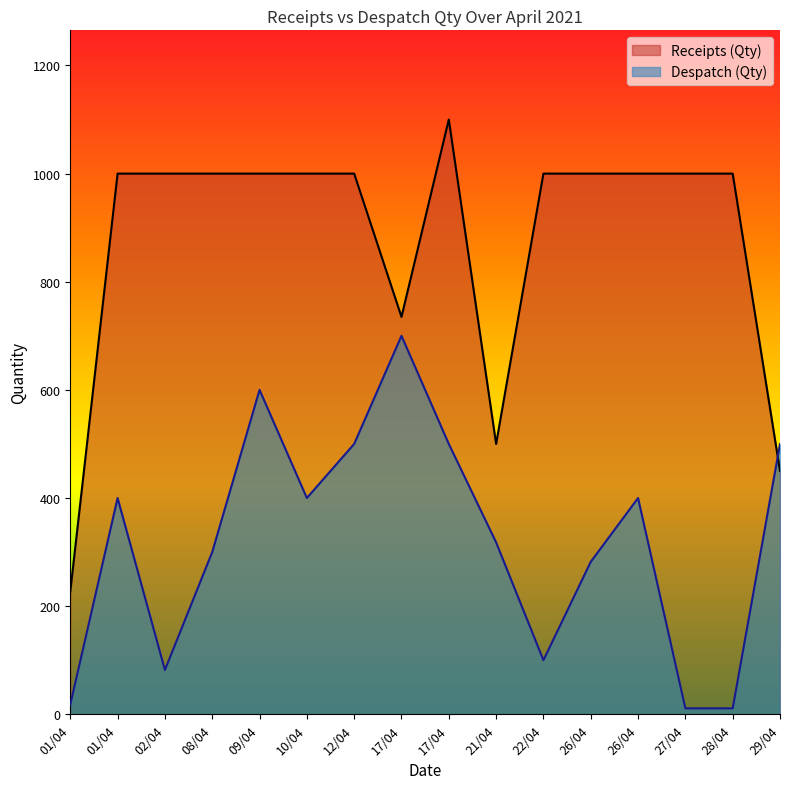

At which label is Receipts (Qty) closest to 663?

17/04